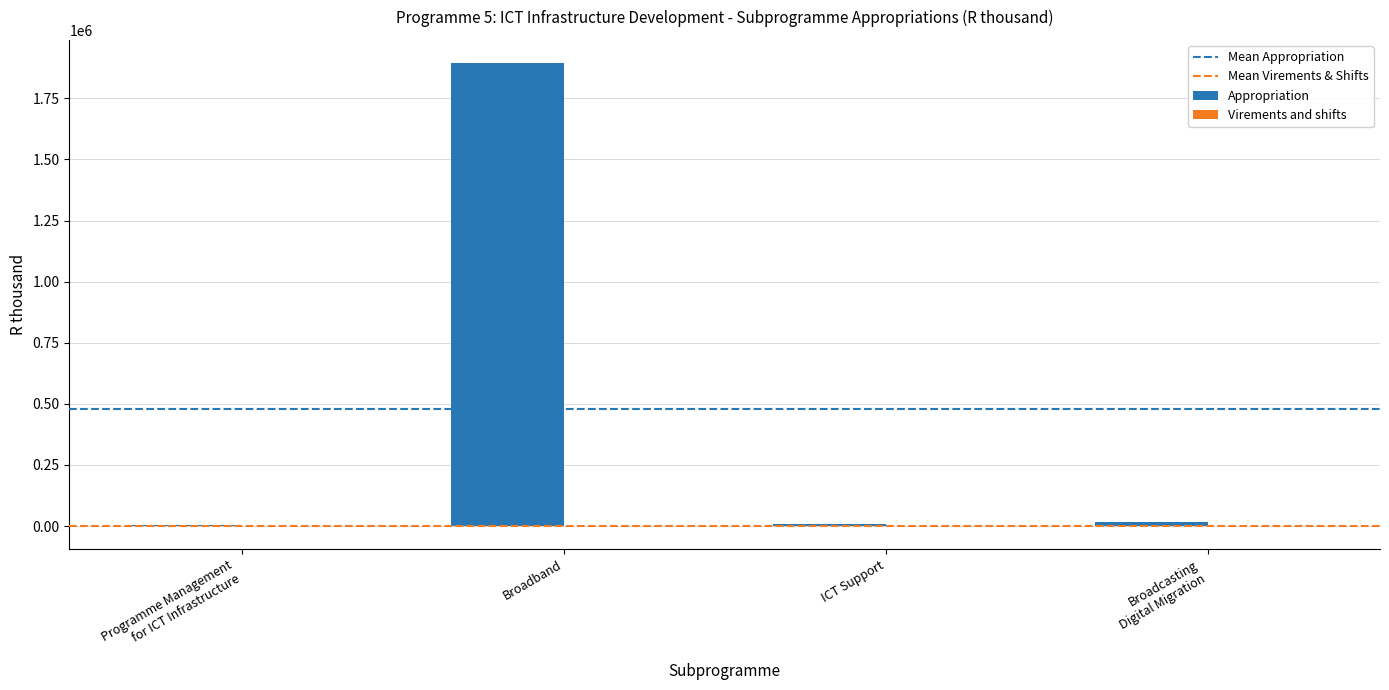

How many distinct data groups are displayed?

2